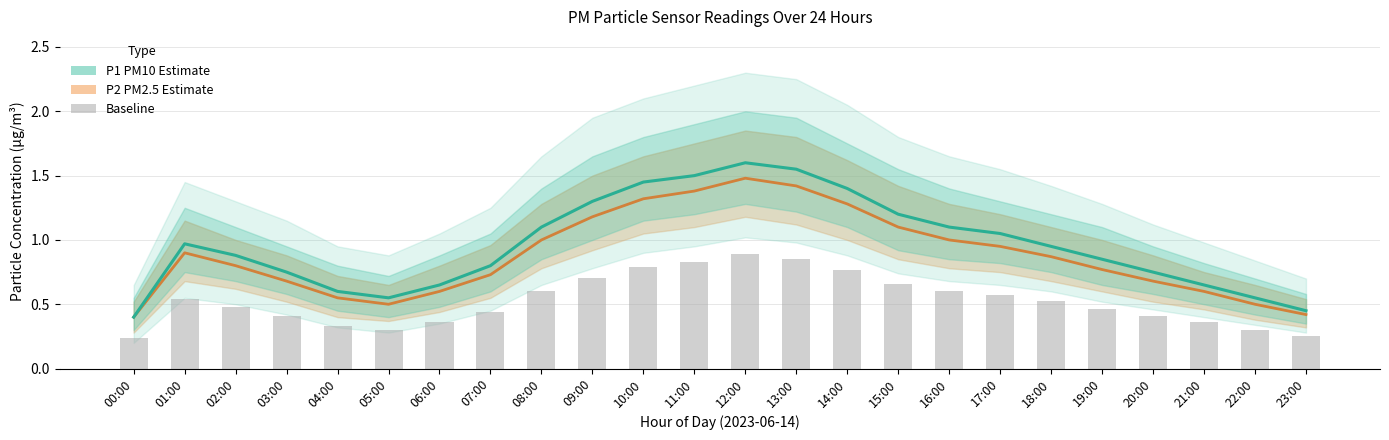

Is it true that P1 (PM10) equals 1.3 at 09:00?

True